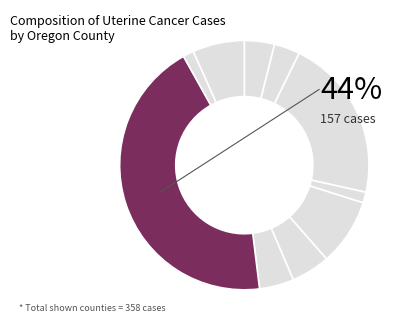

What is the largest slice in the pie chart?

Multnomah County